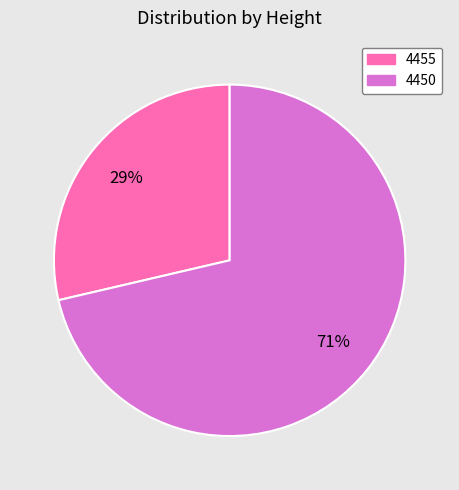

To the nearest percent, what is the average slice percentage?

50%